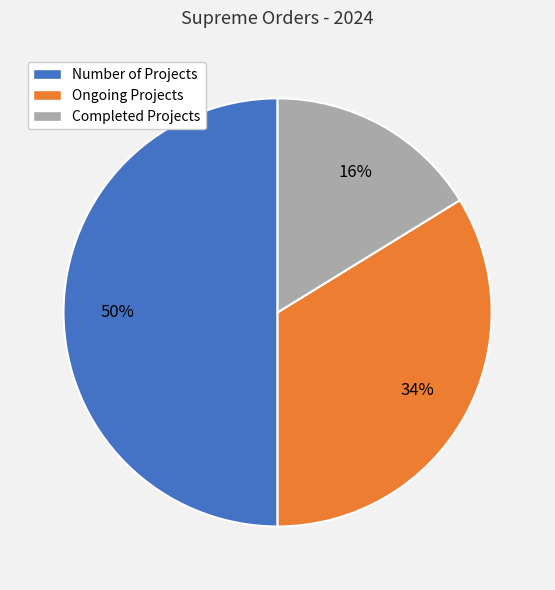

What is the smallest slice in the pie chart?

Completed Projects